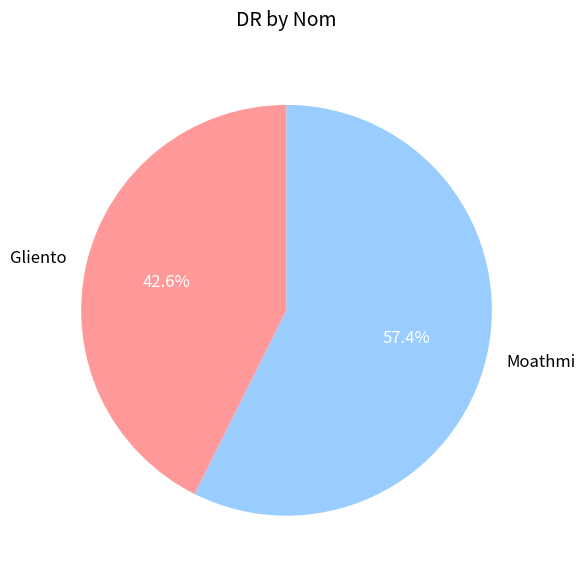

What portion of the pie excludes Moathmi?

42.6%